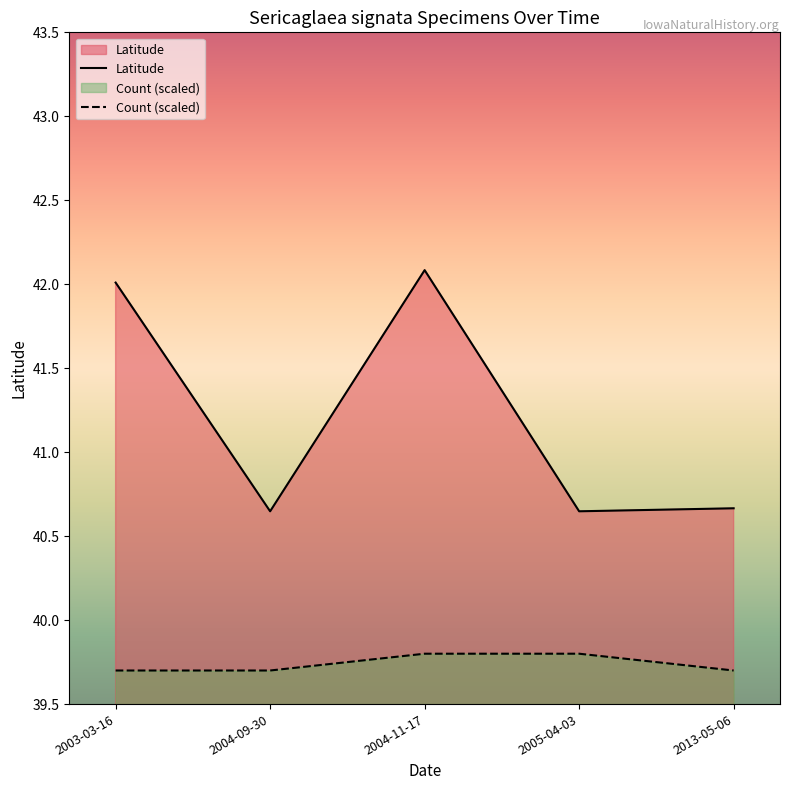

List the labels in order of Latitude value, smallest first.

2004-09-30, 2005-04-03, 2013-05-06, 2003-03-16, 2004-11-17